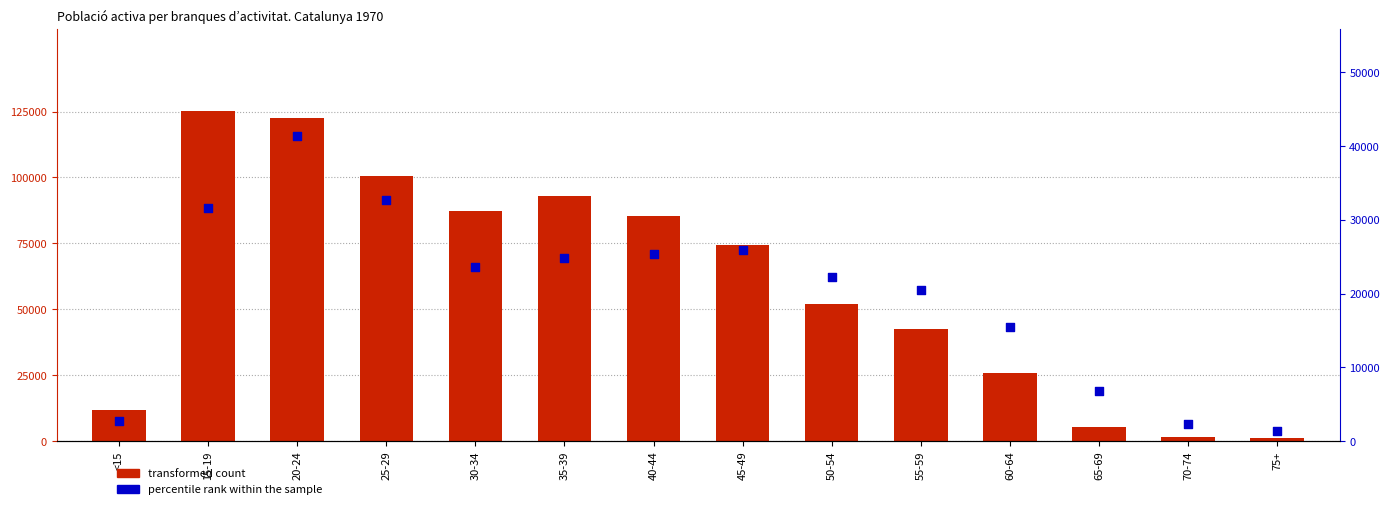

Which series has the largest Y range (max minus min)?

transformed count